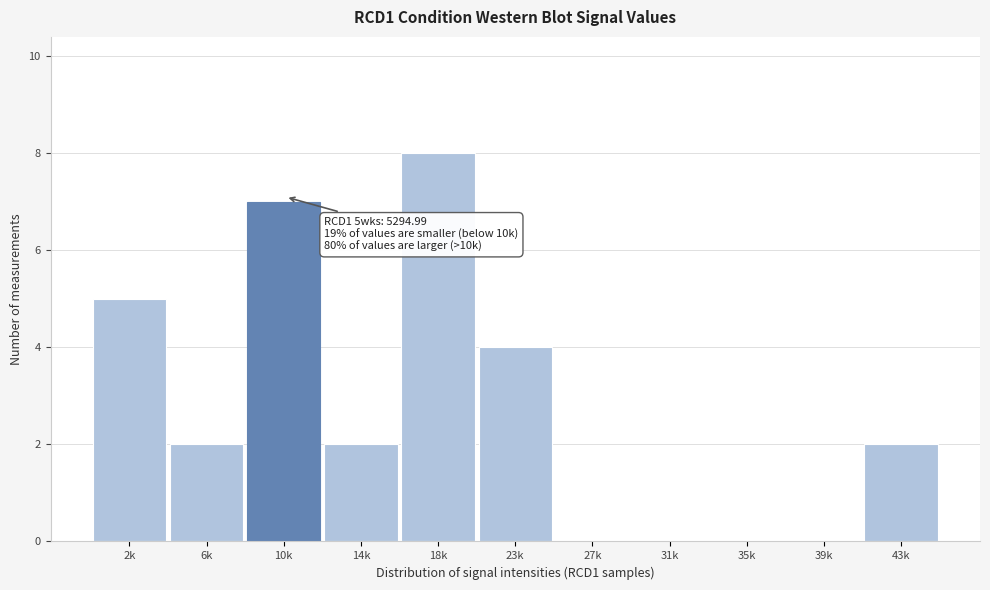

Reading right to left, transcribe all the data shown in this chart.

43k=2	39k=0	35k=0	31k=0	27k=0	23k=4	18k=8	14k=2	10k=7	6k=2	2k=5